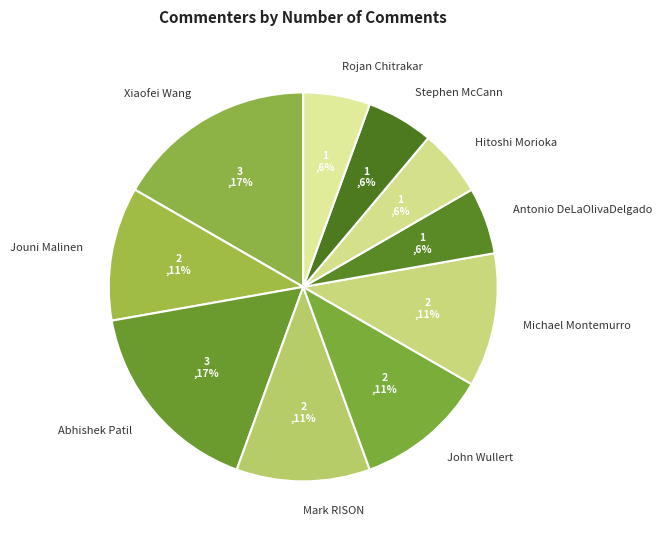

Which has a higher value, Rojan Chitrakar or Michael Montemurro?

Michael Montemurro